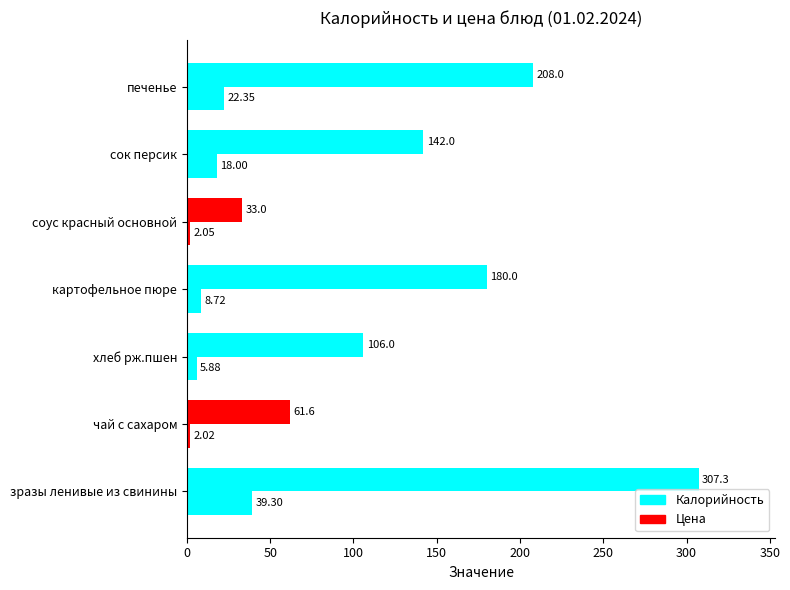

How many values in the Цена series are below 8?

3